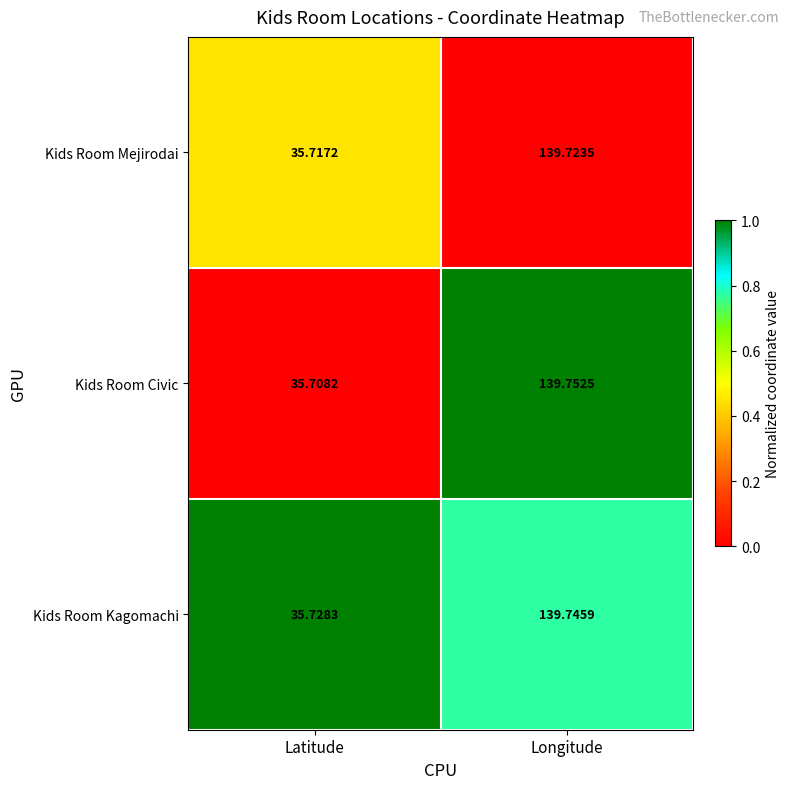

Where is Kids Room Kagomachi nearest to the value 87?

Latitude